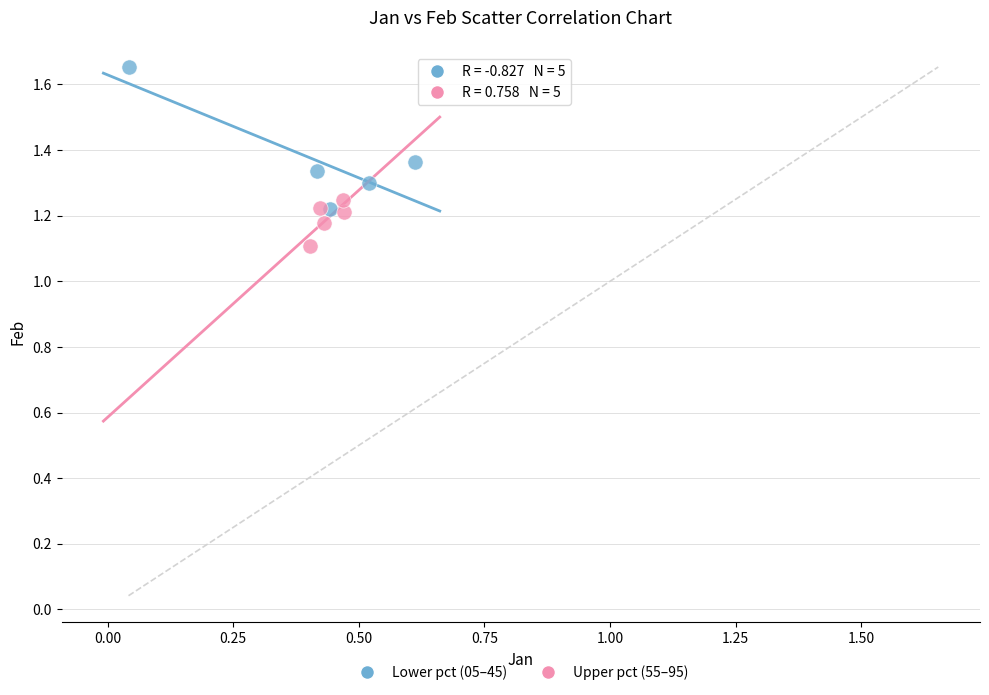

Which series contains the highest Y value?

Lower pct (05–45)